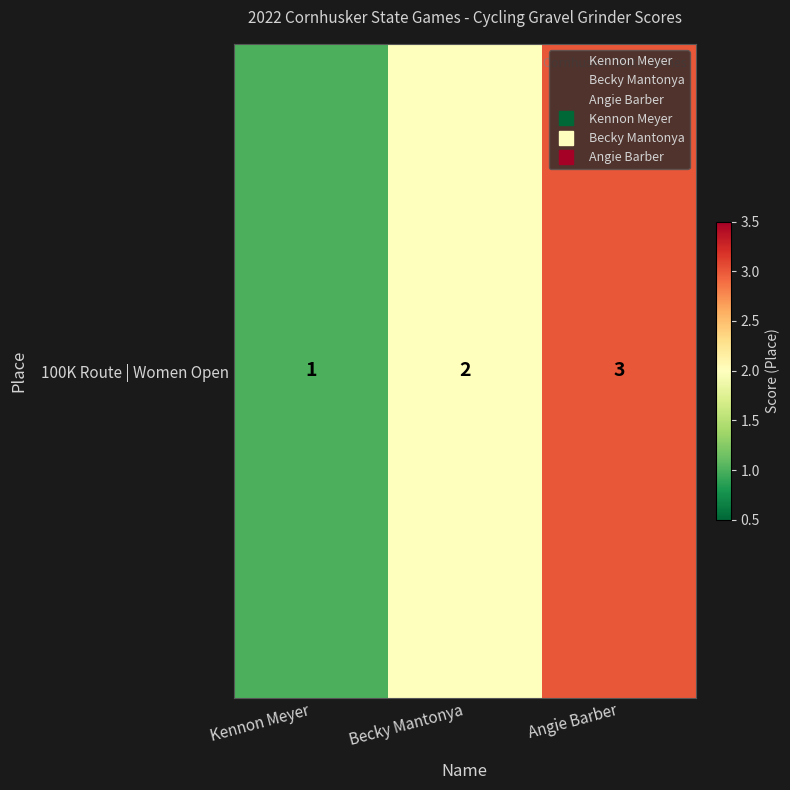

Which has a higher value, Angie Barber or Kennon Meyer?

Angie Barber